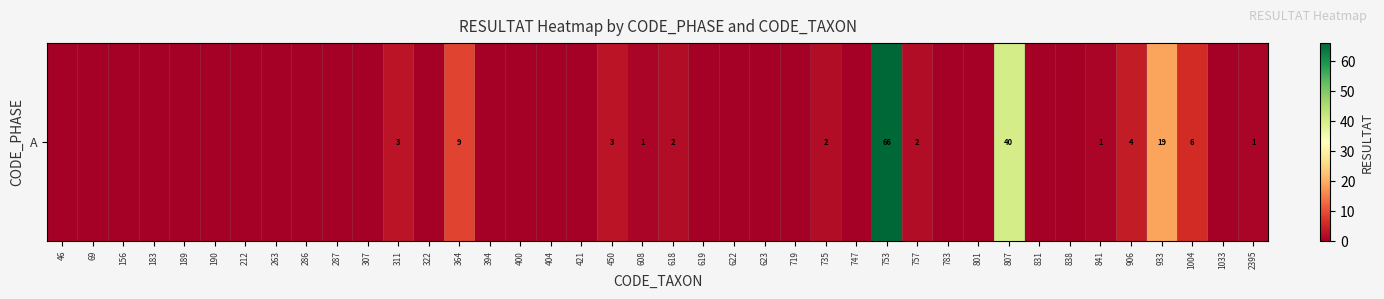

How many data points are above 0?

14